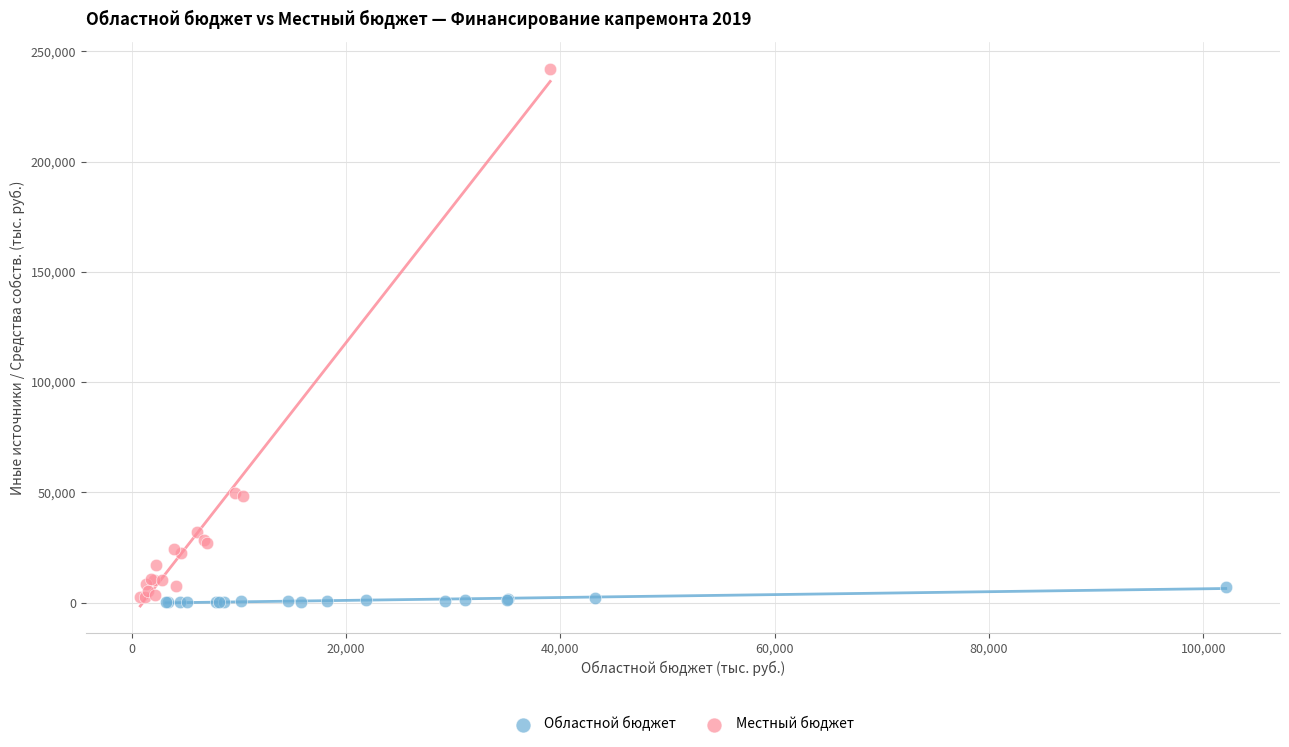

Which series contains the highest Y value?

Местный бюджет